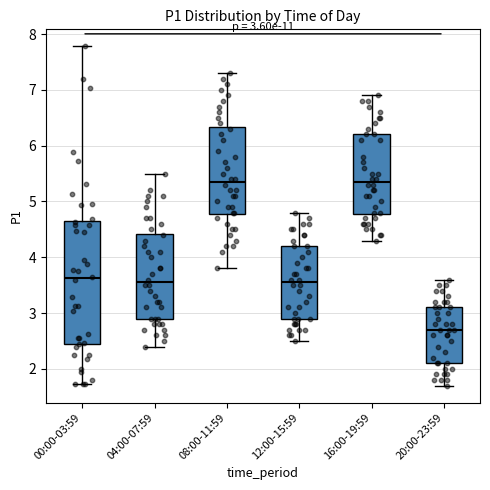

Which box is the tallest, from its lower edge to its upper edge?

00:00-03:59